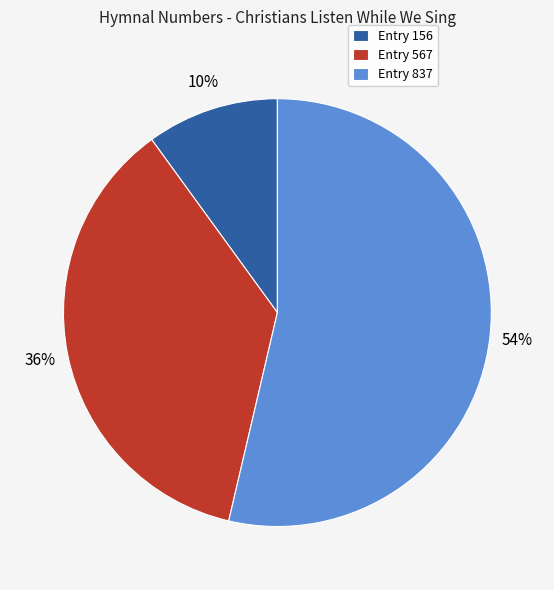

True or false: Entry 837 accounts for 47% of the total.

False